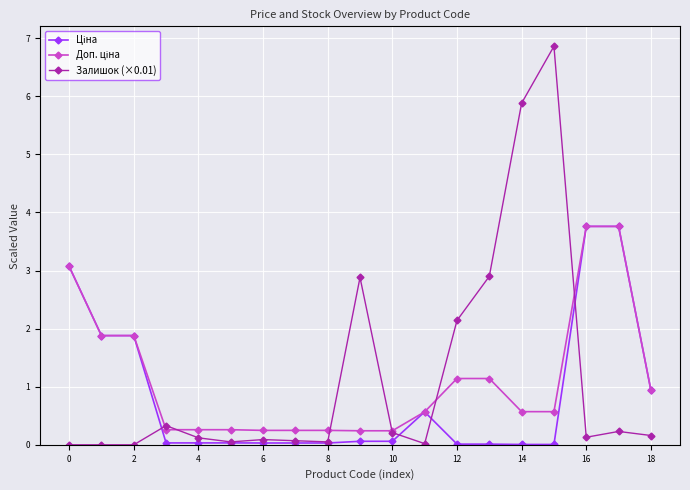

How many lines are shown in the chart?

3